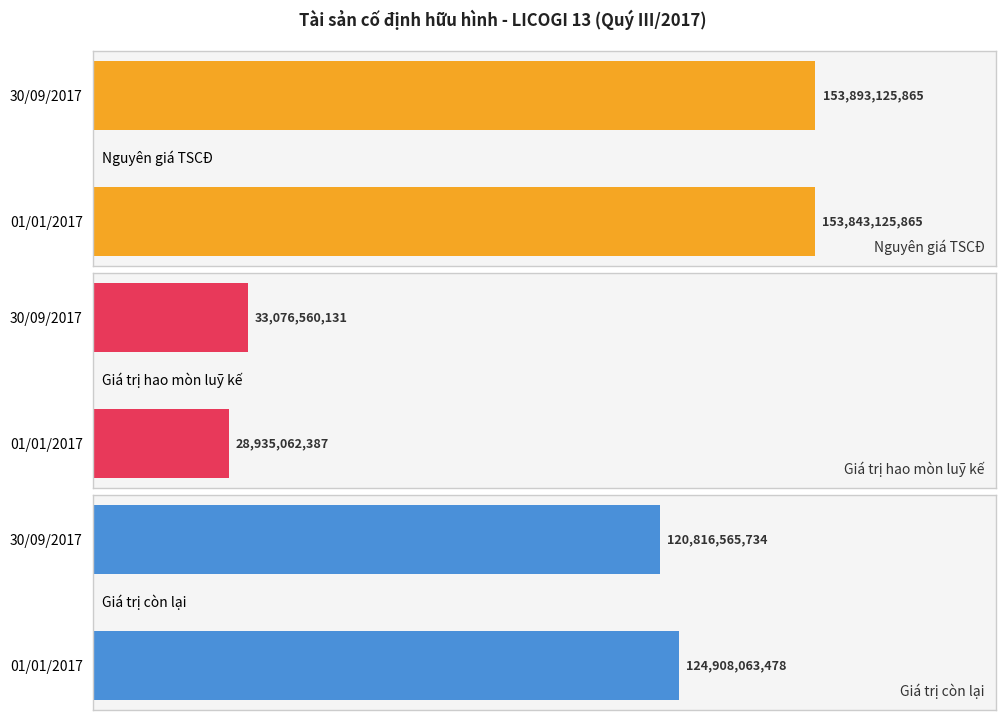

Rank the series by their maximum value, from lowest to highest.

Giá trị hao mòn luỹ kế, Giá trị còn lại, Nguyên giá TSCĐ